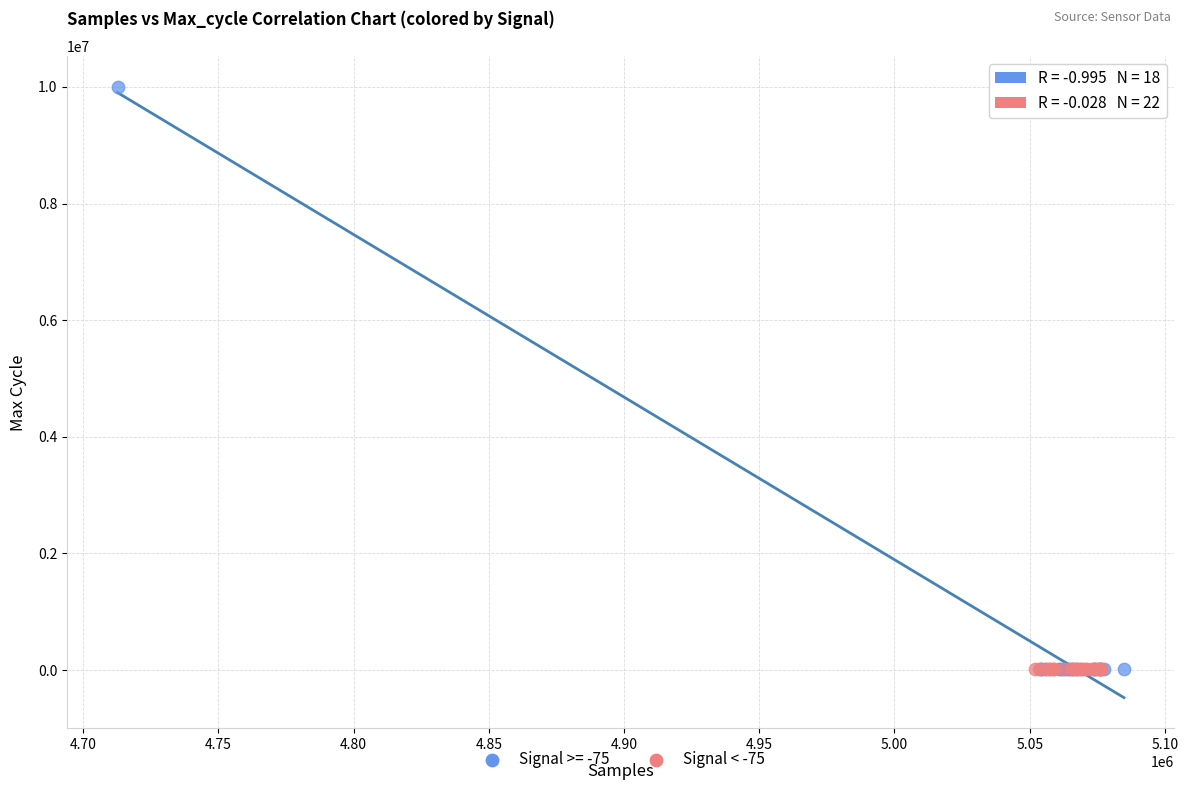

Which series has the widest spread of Y values?

Signal >= -75